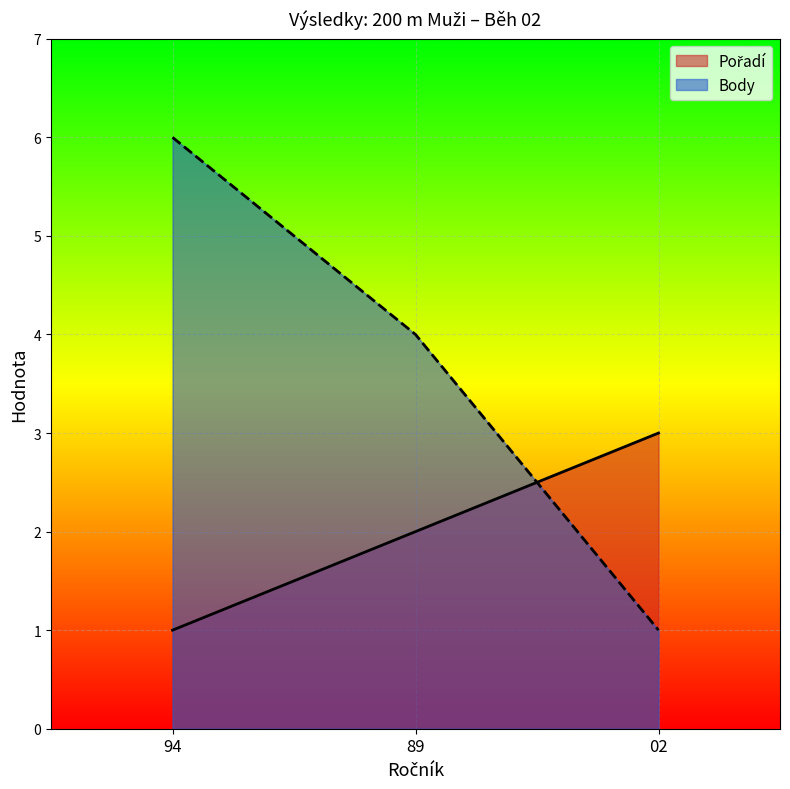

Does the chart display data point markers on the line(s)?

No